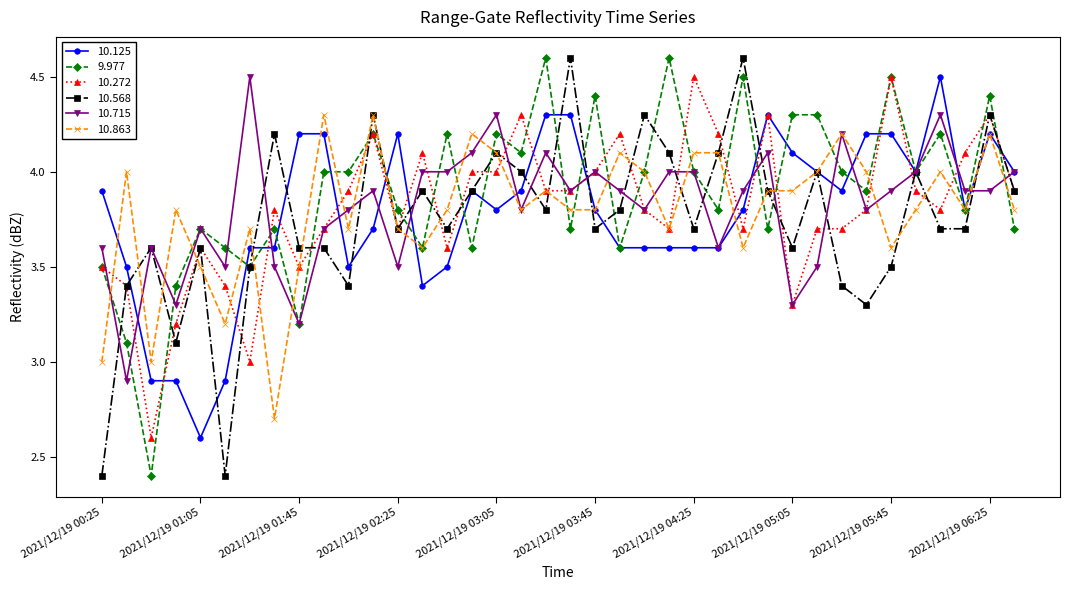

What is the greatest value displayed?

4.6